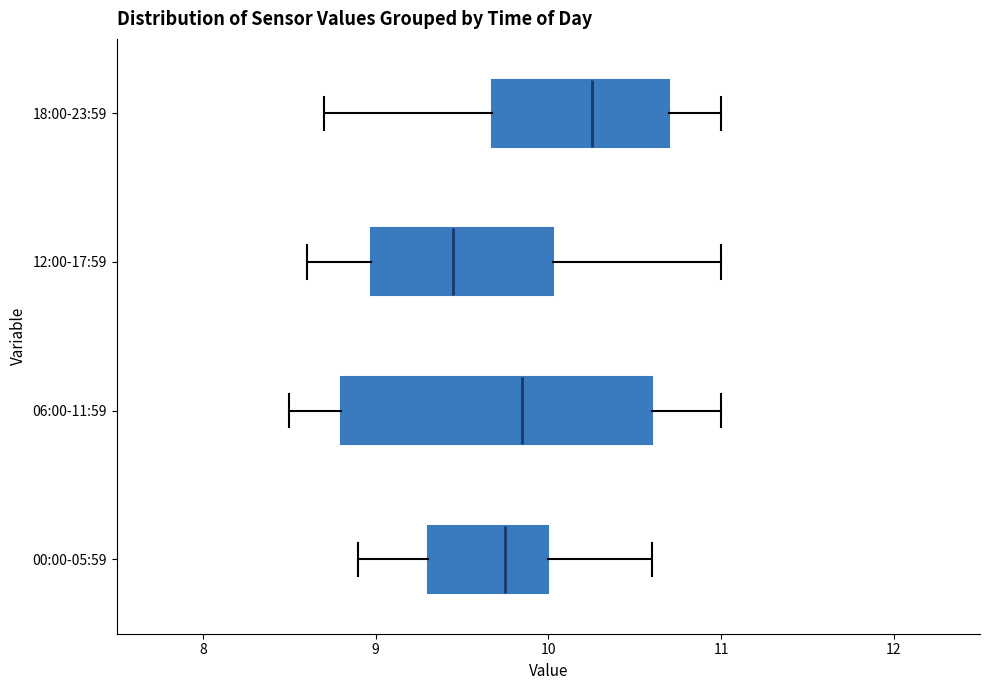

Which box has the furthest to the left median line?

12:00-17:59